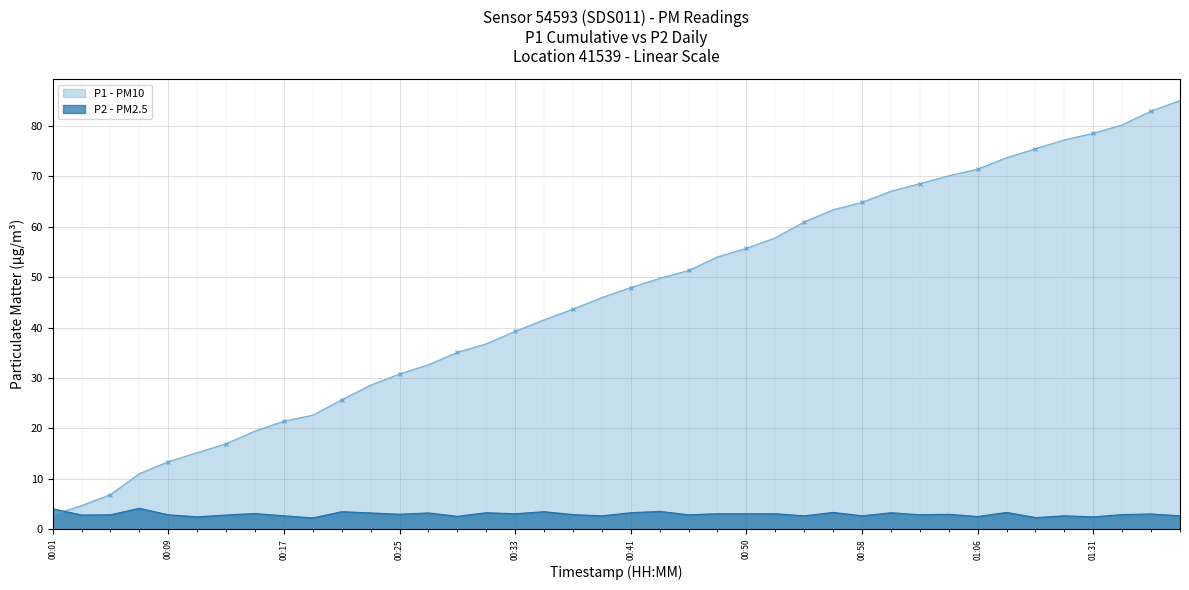

Approximately how many times larger is the value at 00:15 compared to 00:43?

0.9